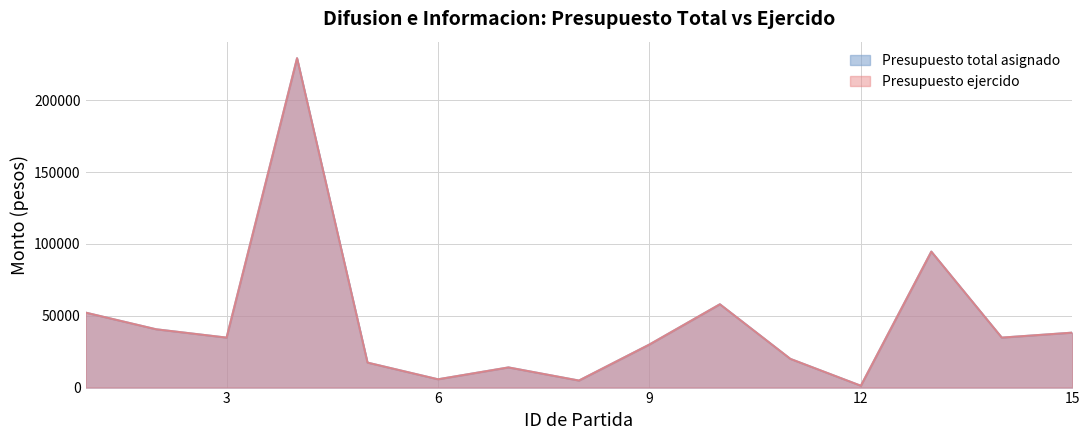

What is the difference between the second highest and minimum values in the Presupuesto ejercido series?

93351